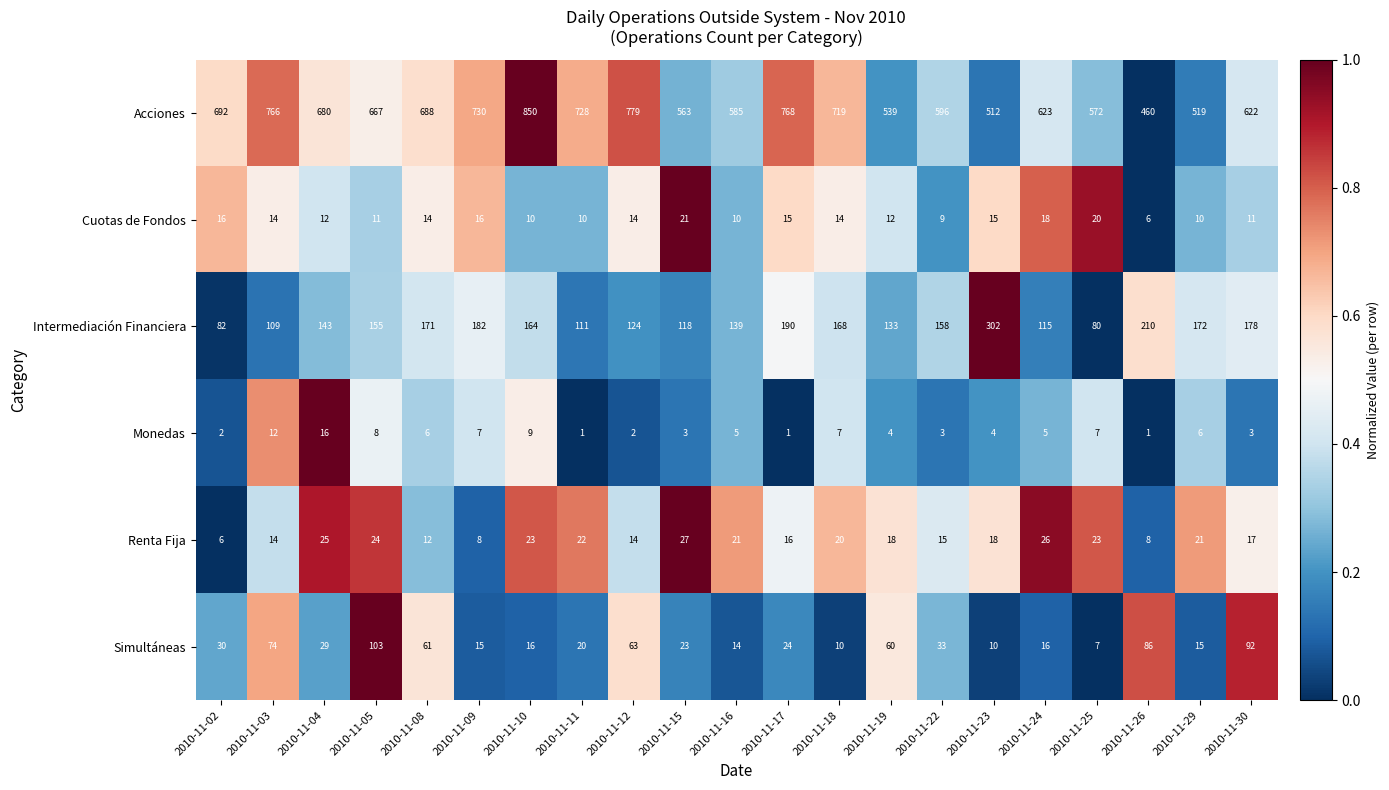

Count the number of categories in the chart.

21